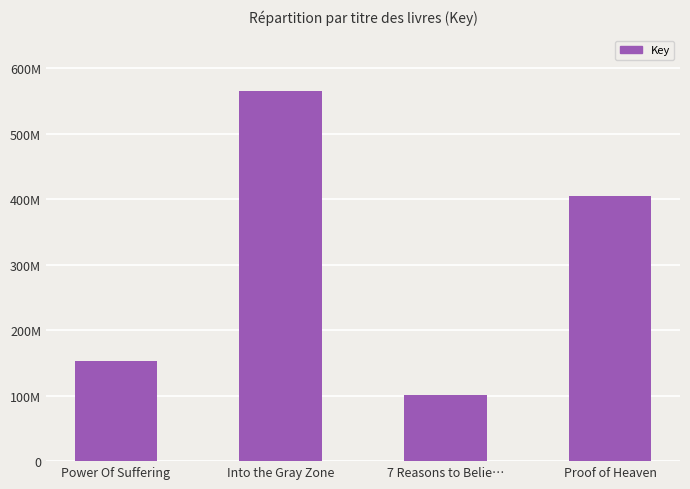

How many bars are there in total?

4